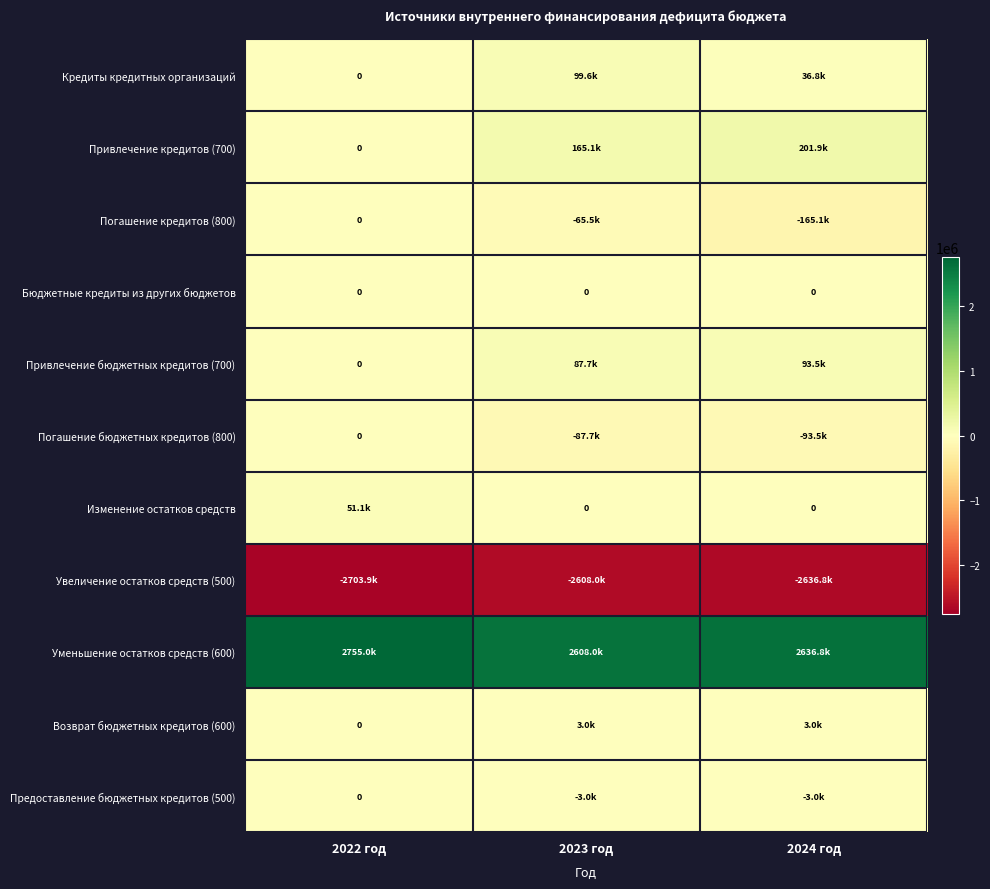

True or false: Бюджетные кредиты из других бюджетов has a value of 0.0 at 2022 год.

True